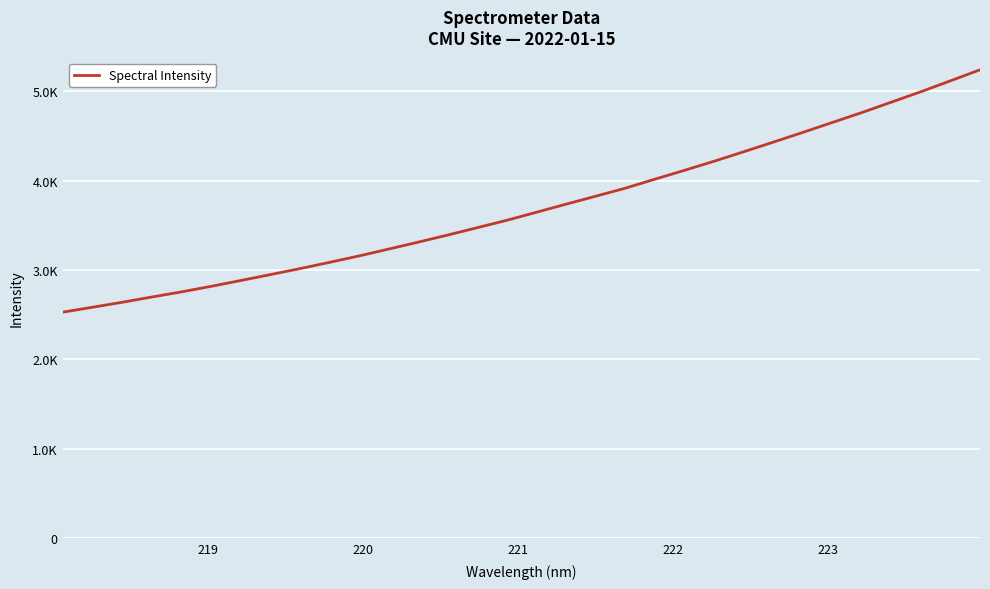

What is the value of the 25th point from the left?

4430.9